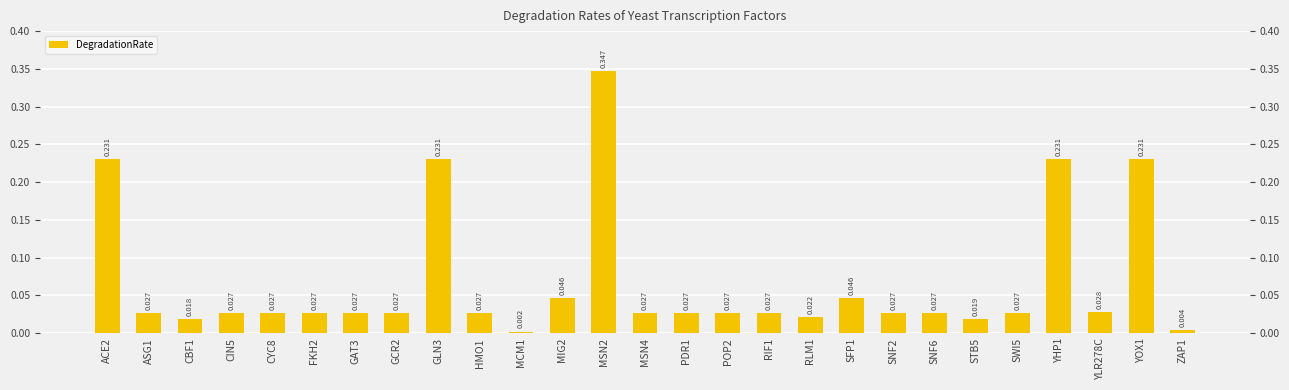

Does the chart contain stacked bars?

No